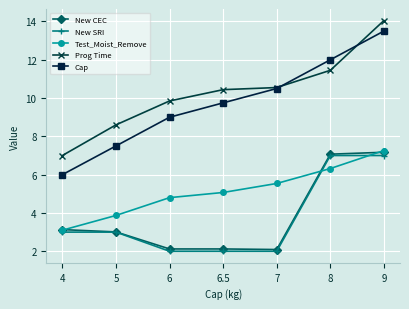

Does the chart display data point markers on the line(s)?

Yes